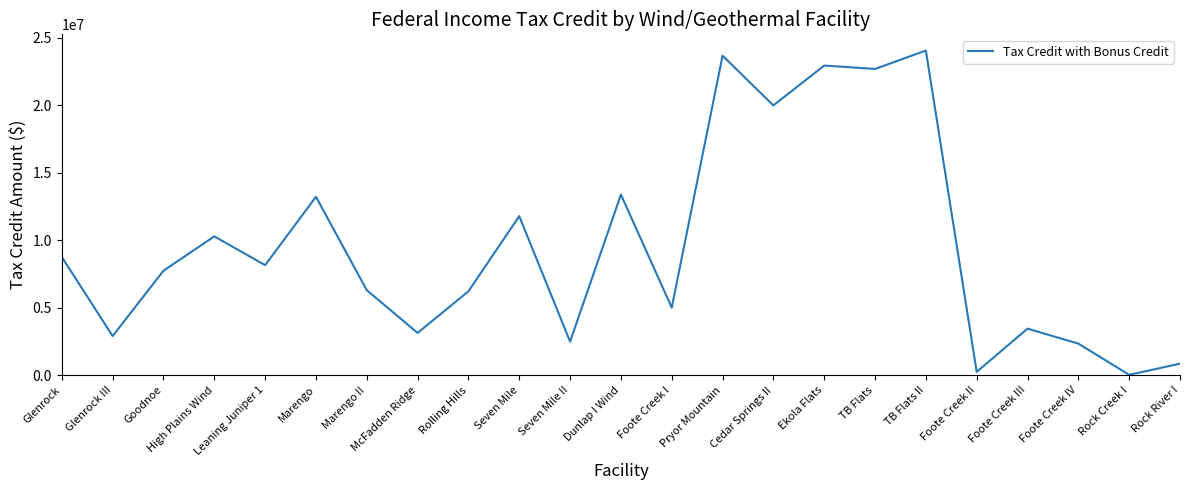

Between McFadden Ridge and Ekola Flats, which is larger?

Ekola Flats